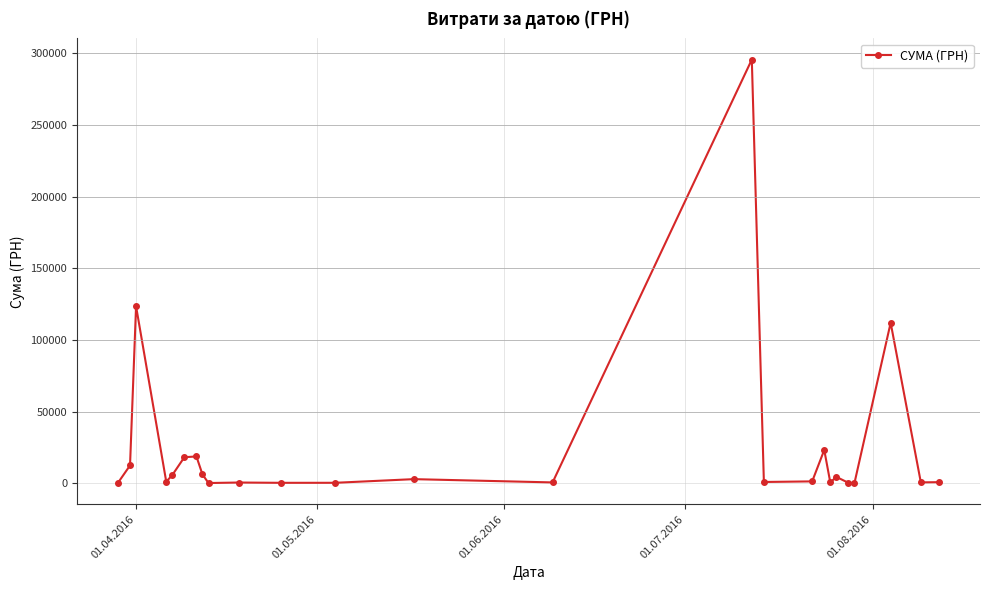

True or false: there are more than 1 points higher than both neighbors.

True